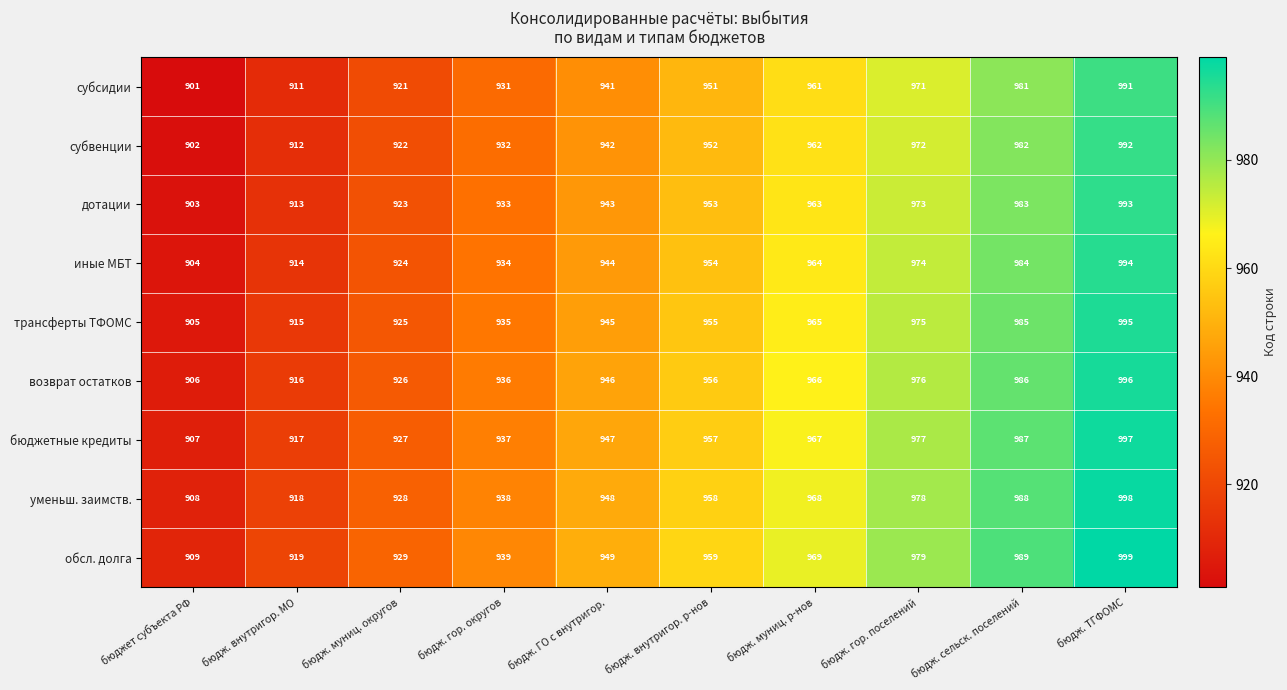

At бюдж. гор. поселений, list the series in order from largest to smallest.

обсл. долга, уменьш. заимств., бюджетные кредиты, возврат остатков, трансферты ТФОМС, иные МБТ, дотации, субвенции, субсидии